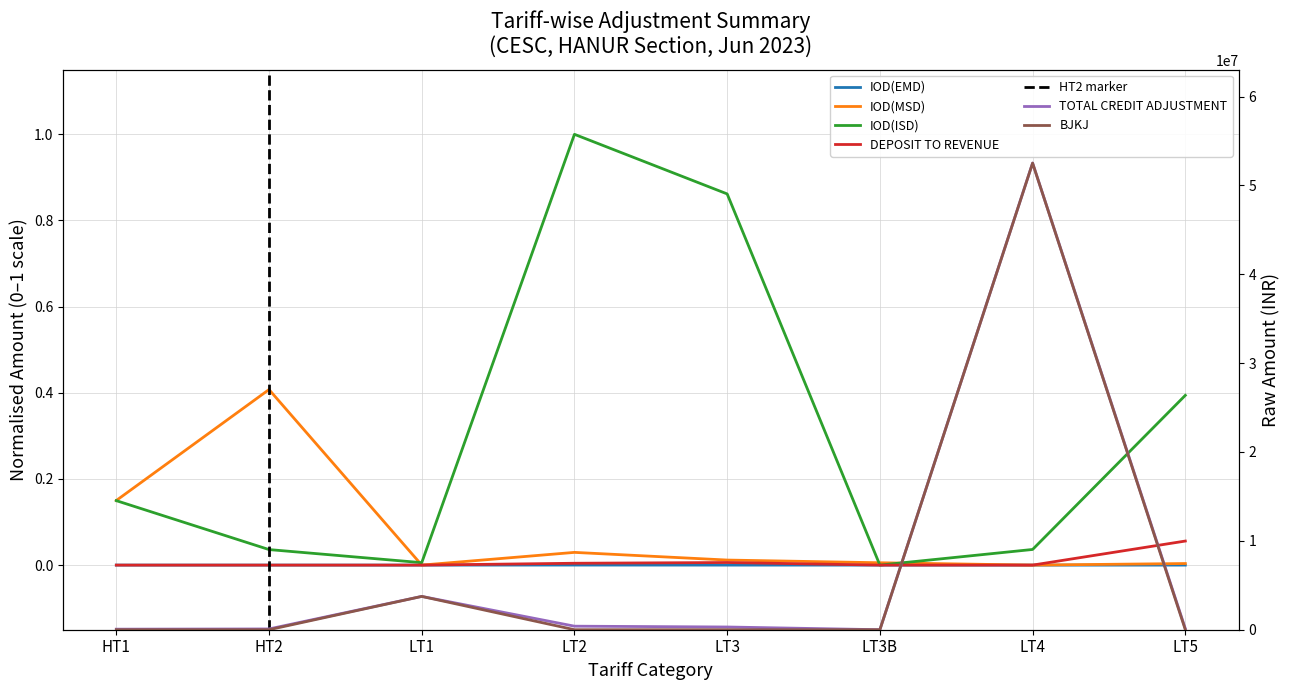

What is the highest value of the TOTAL CREDIT ADJUSTMENT series?

52515755.6